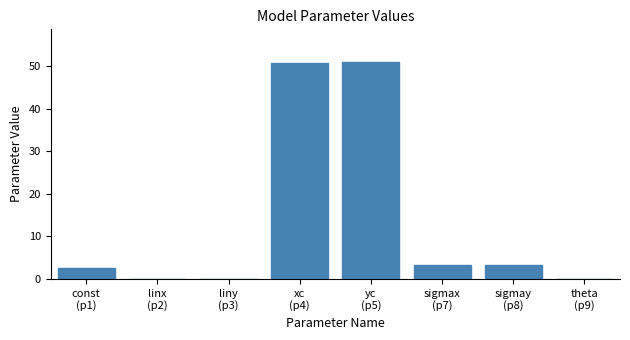

What is the maximum value shown in the chart?

50.9